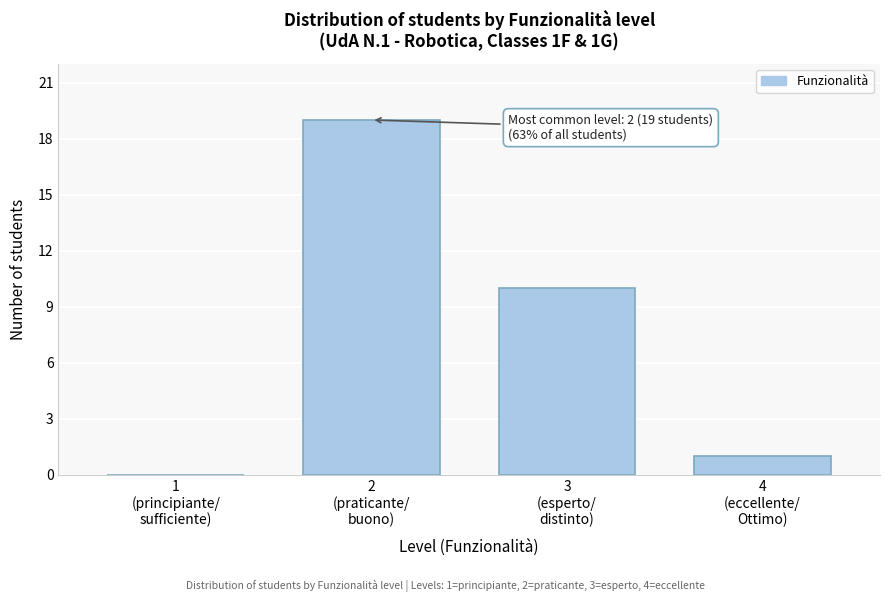

What is the sum of all values?

30